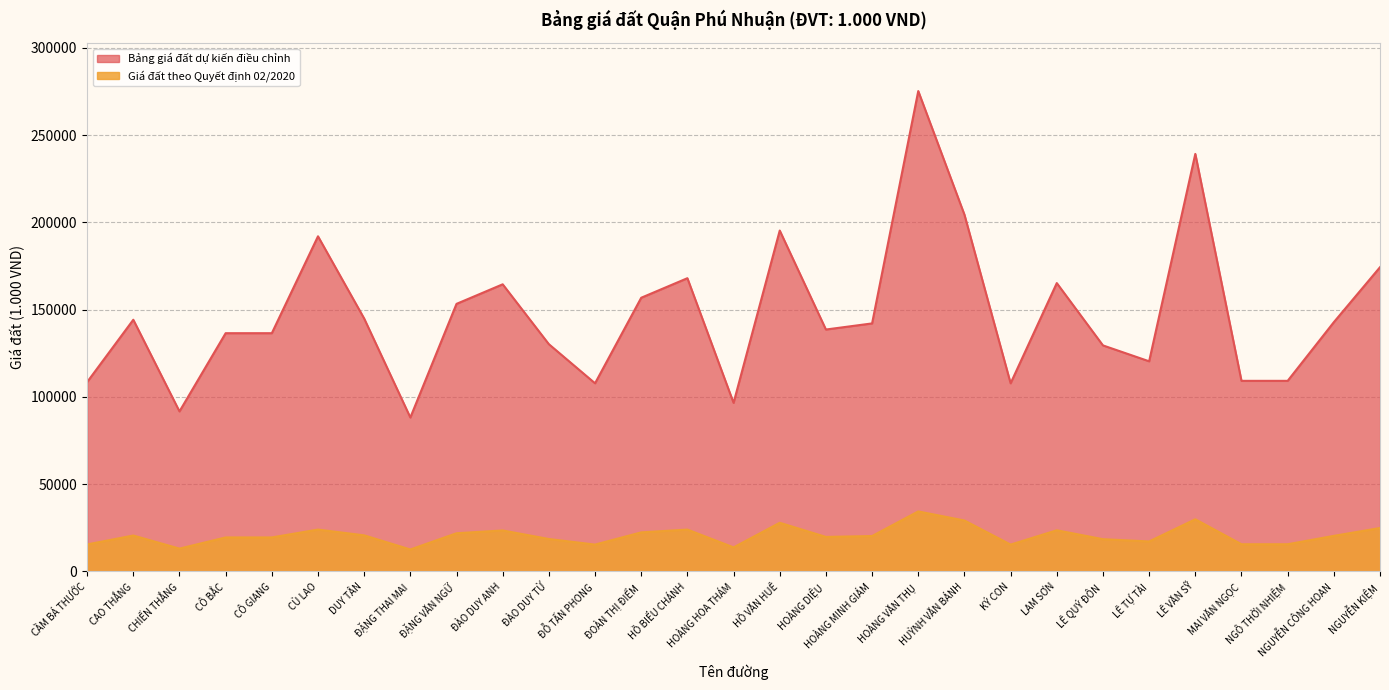

List the labels in order of Giá đất theo Quyết định 02/2020 value, largest first.

HOÀNG VĂN THỤ, LÊ VĂN SỸ, HUỲNH VĂN BÁNH, HỒ VĂN HUÊ, NGUYỄN KIỆM, CÙ LAO, HỒ BIỂU CHÁNH, LAM SƠN, ĐÀO DUY ANH, ĐOÀN THỊ ĐIỂM, ĐẶNG VĂN NGỮ, DUY TÂN, CAO THẮNG, NGUYỄN CÔNG HOAN, HOÀNG MINH GIÁM, HOÀNG DIỆU, CÔ BẮC, CÔ GIANG, ĐÀO DUY TỪ, LÊ QUÝ ĐÔN, LÊ TỰ TÀI, MAI VĂN NGỌC, NGÔ THỜI NHIỆM, CẦM BÁ THƯỚC, ĐỖ TẤN PHONG, KÝ CON, HOÀNG HOA THÁM, CHIẾN THẮNG, ĐẶNG THAI MAI